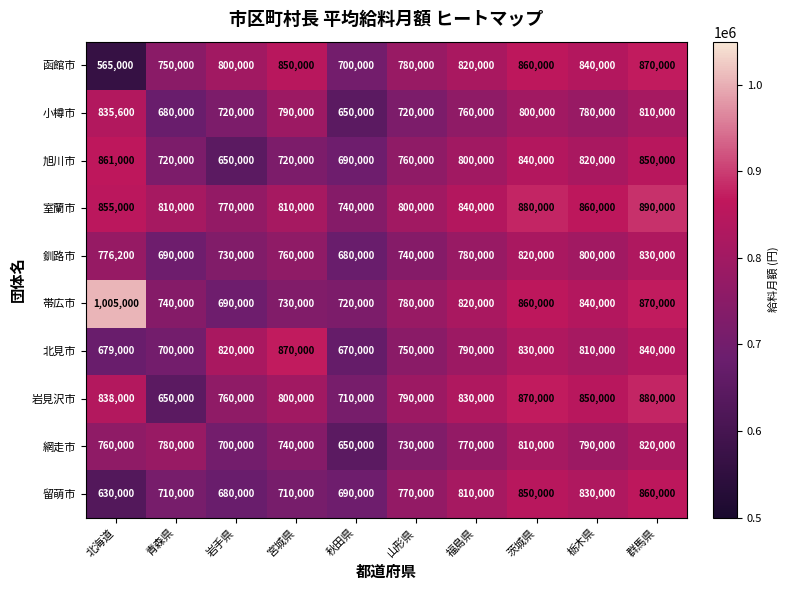

At which category is the sum across all series the highest?

群馬県